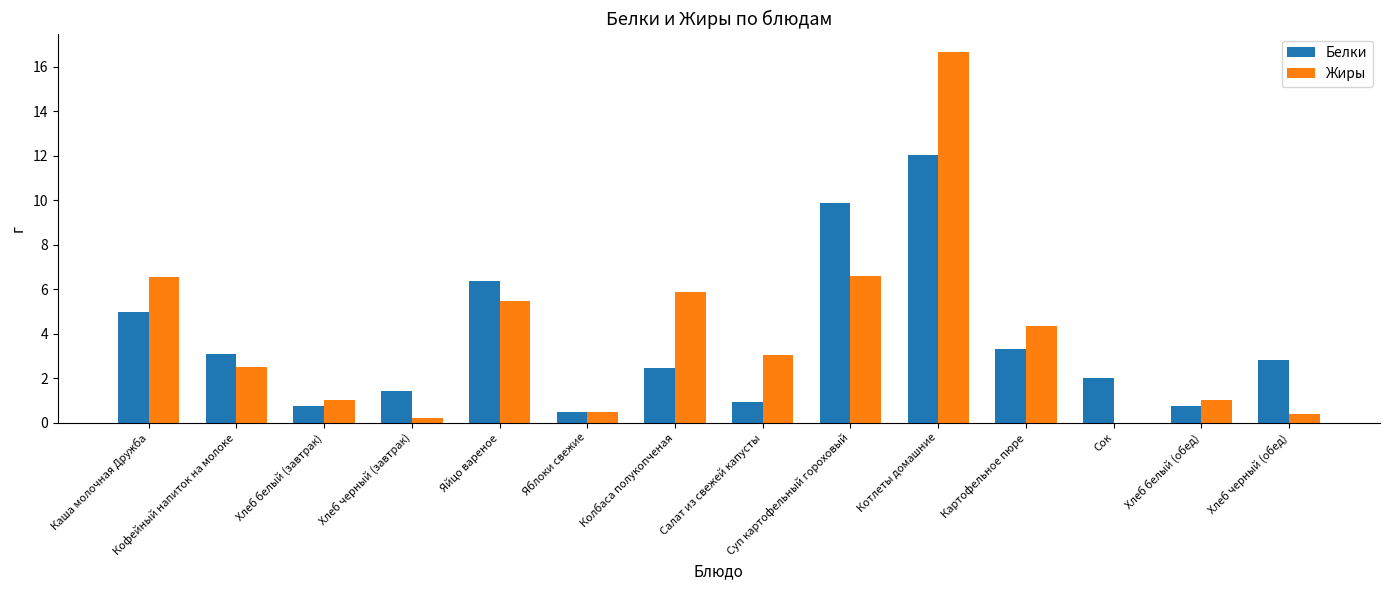

Is the value of Белки at Суп картофельный гороховый greater than the value of Жиры at Котлеты домашние?

No